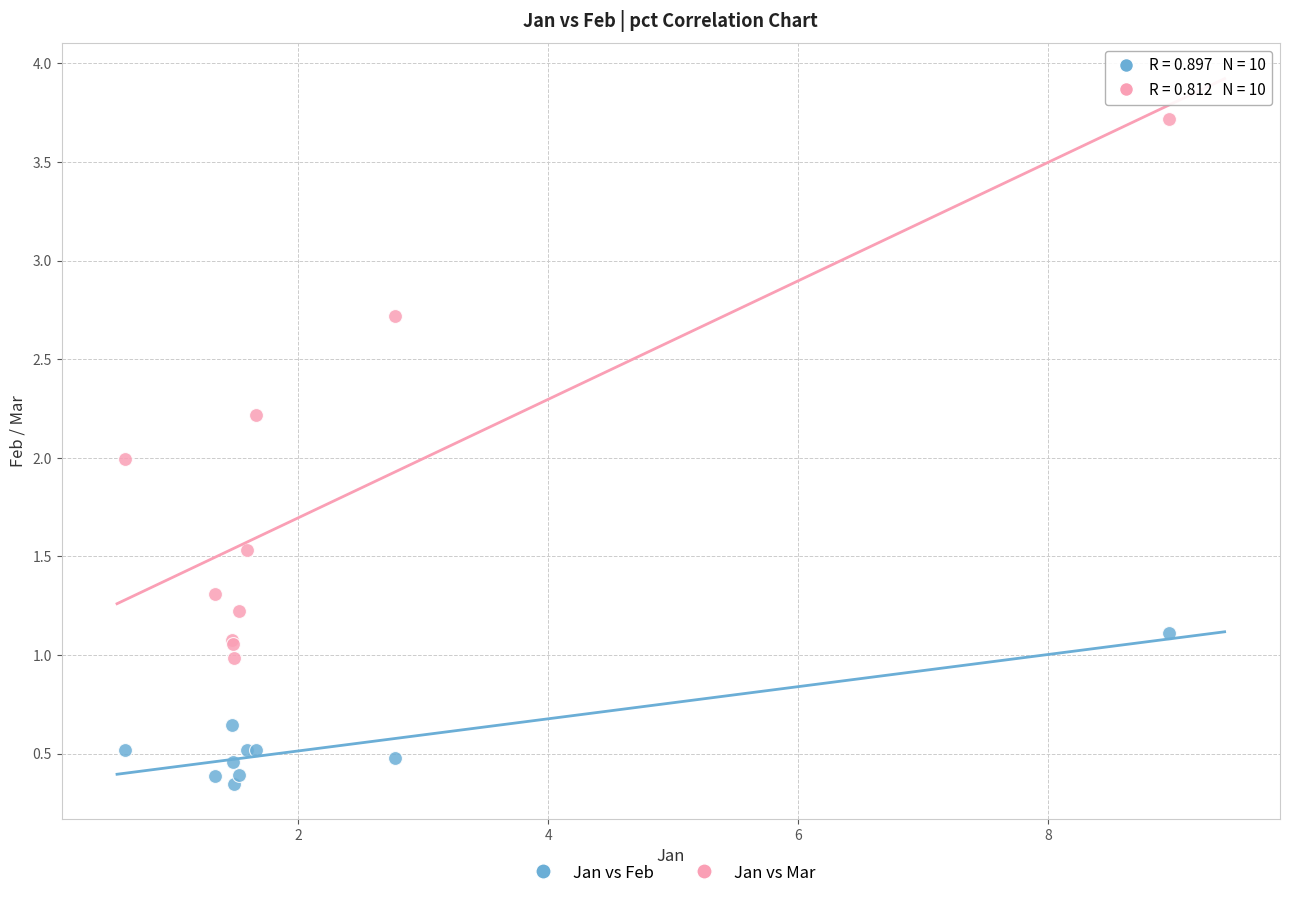

Which series contains the highest Y value?

Jan vs Mar